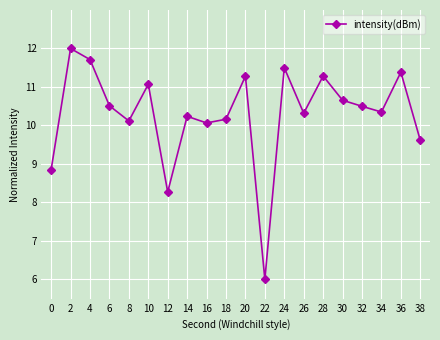

The chart shows a value of 10.5 at 32. True or false?

True